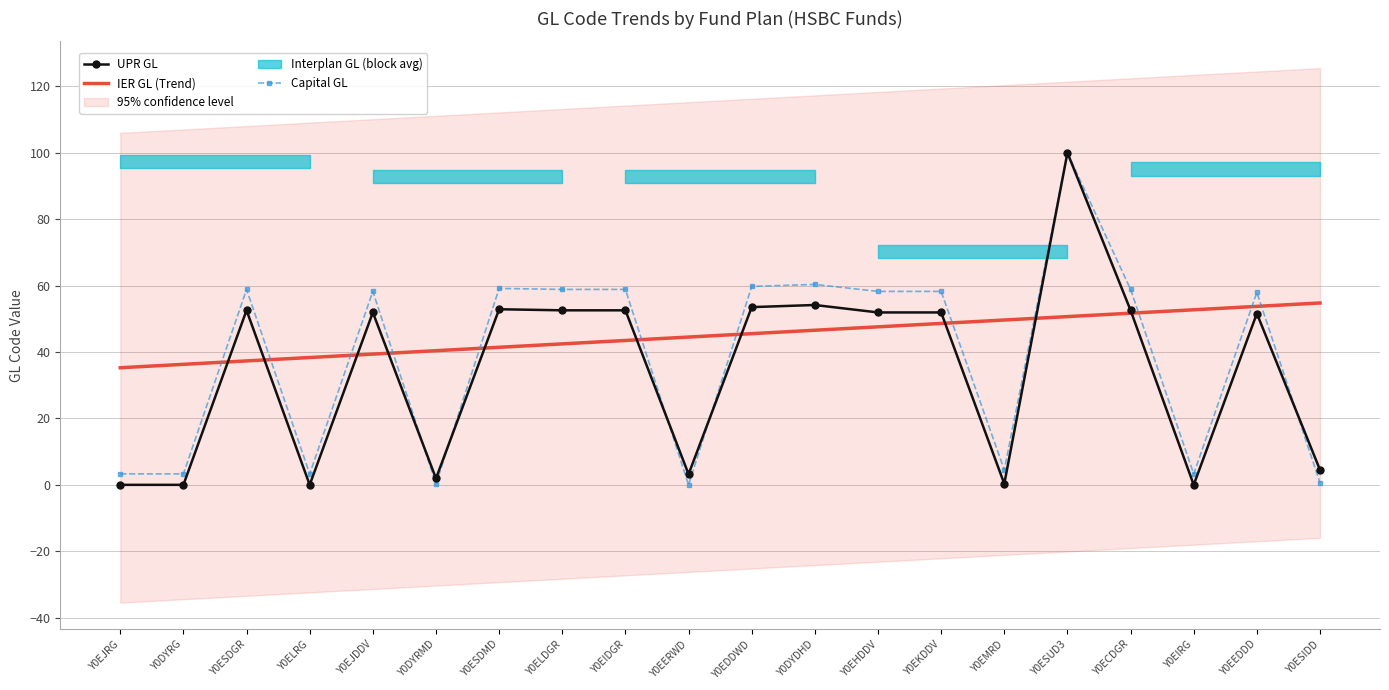

Between Y0ELDGR and Y0EERWD, which is larger?

Y0ELDGR